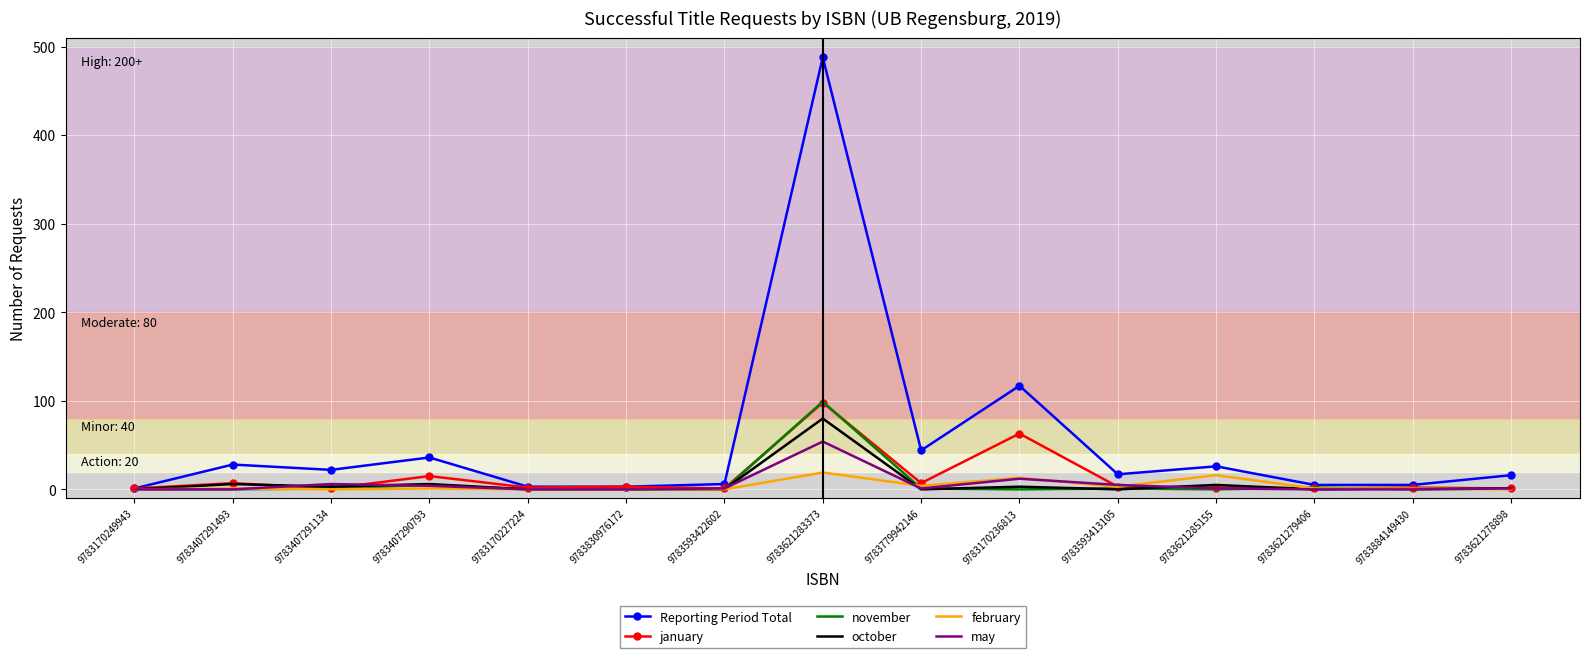

True or false: february has a value of 3 at 9783593413105.

True